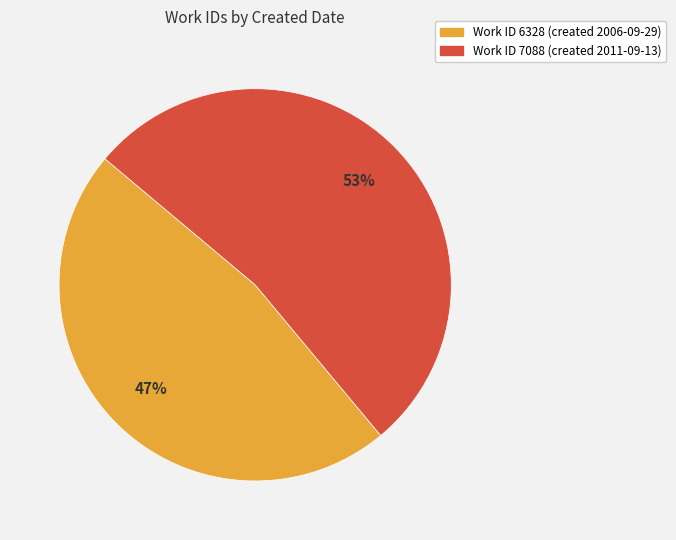

To the nearest percent, what is the difference between the largest and smallest slice percentages?

6%